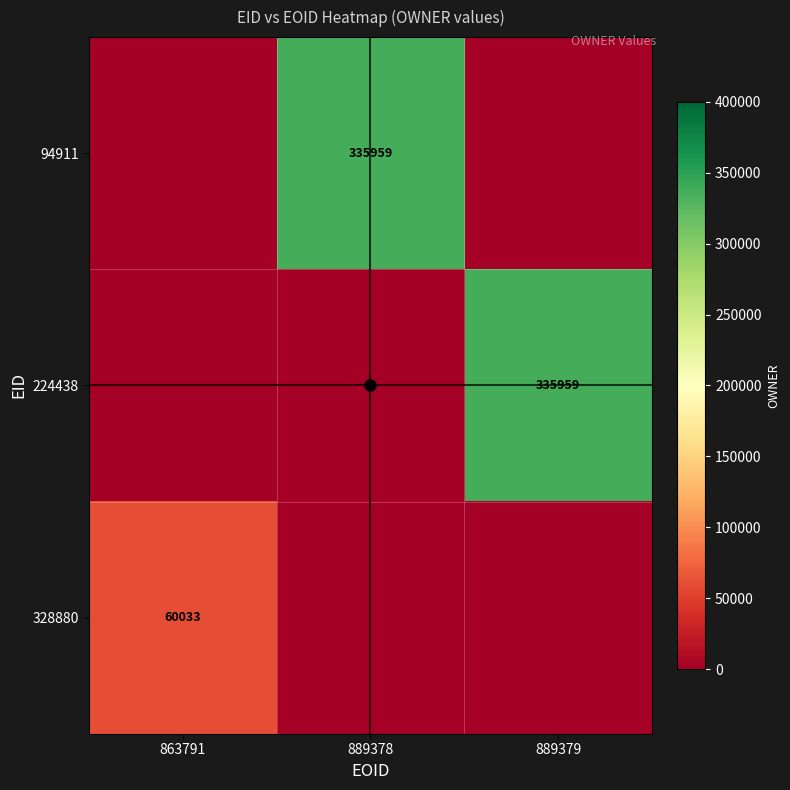

At which category does the chart reach its minimum across all series?

863791